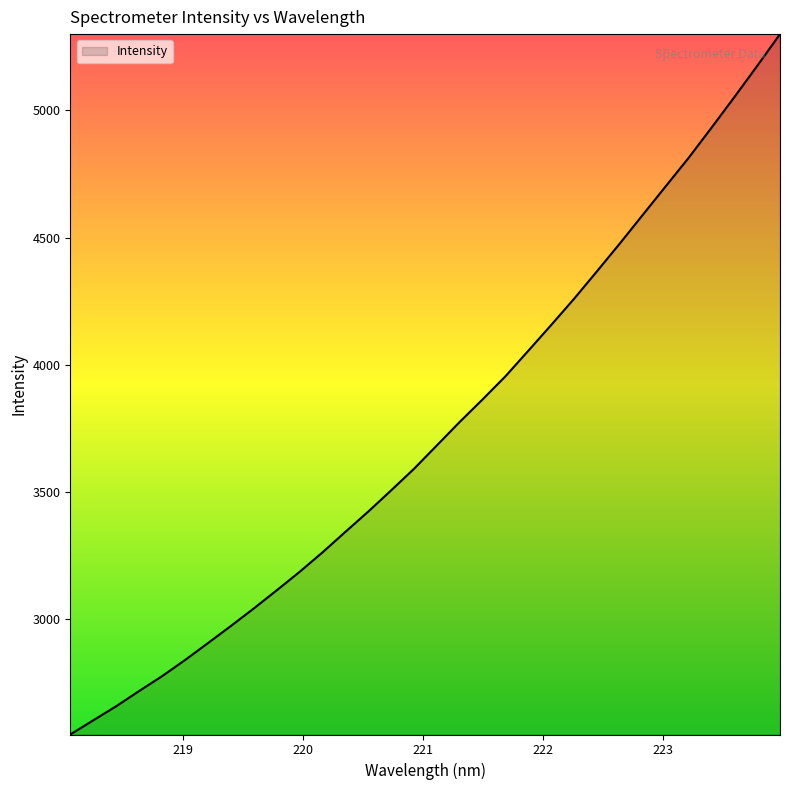

What is the minimum value shown in the chart?

2547.6